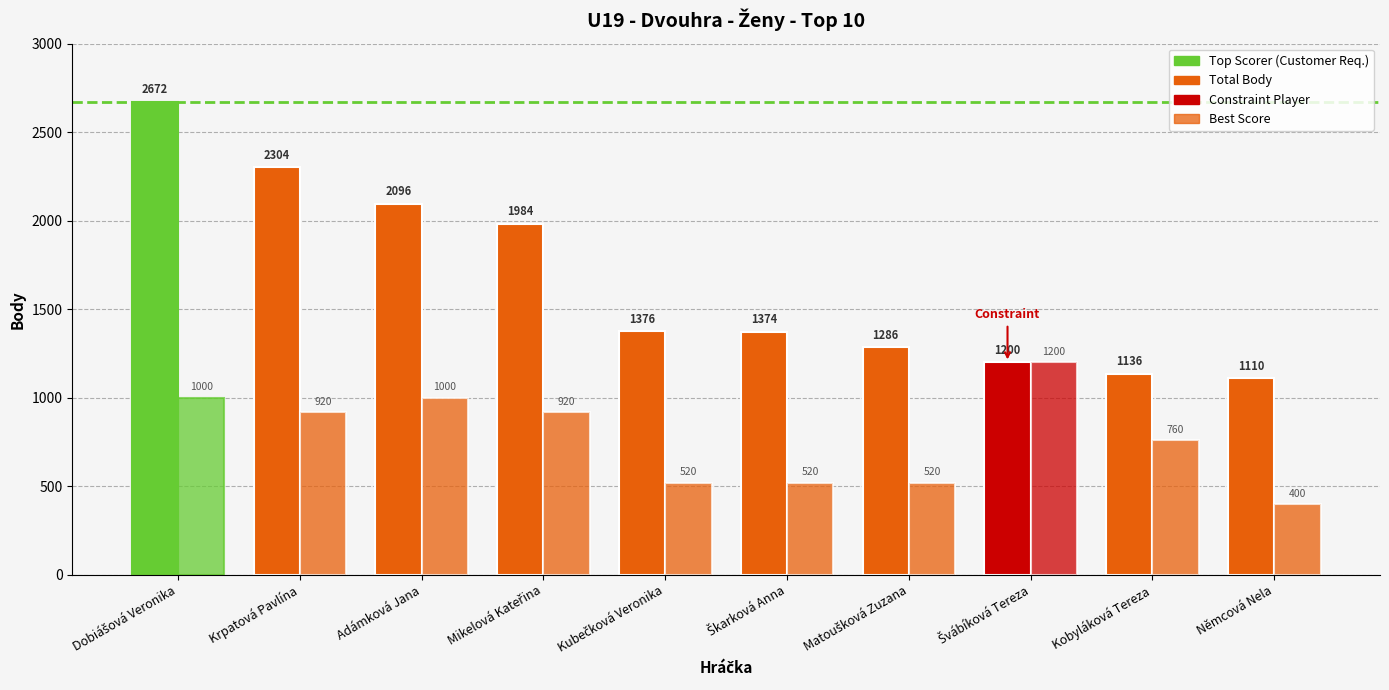

List the labels in order of Best Score value, largest first.

Švábíková Tereza, Dobiášová Veronika, Adámková Jana, Krpatová Pavlína, Mikelová Kateřina, Kobyláková Tereza, Kubečková Veronika, Škarková Anna, Matoušková Zuzana, Němcová Nela